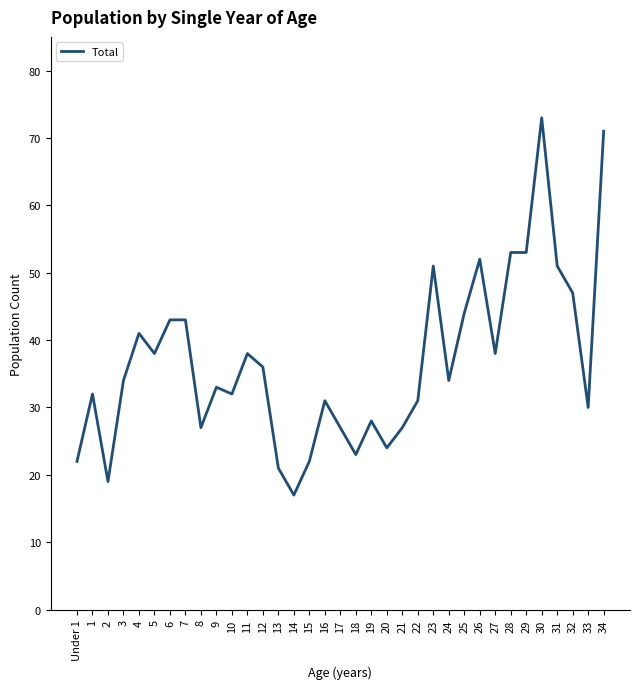

Is it true that the value at 17 is 17?

False